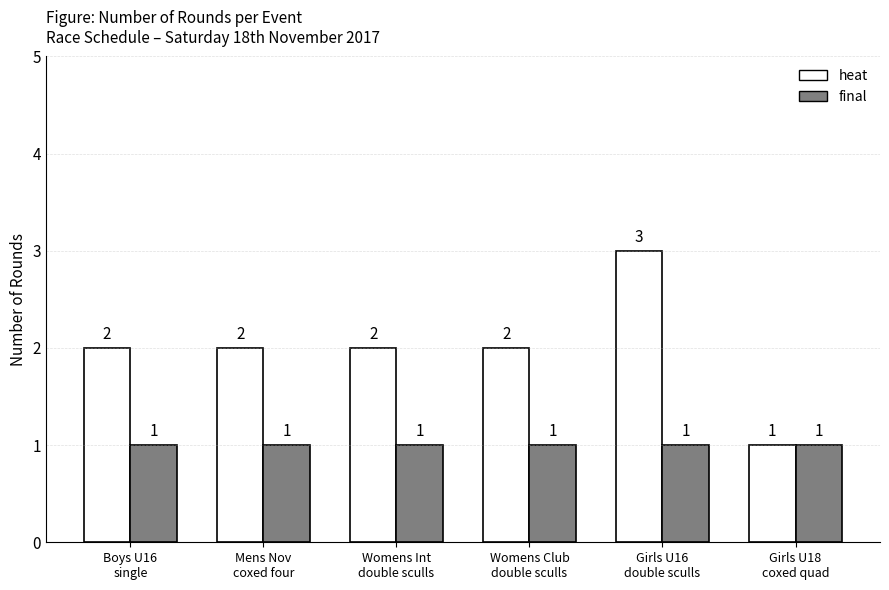

Read the heat value at Womens Club
double sculls.

2